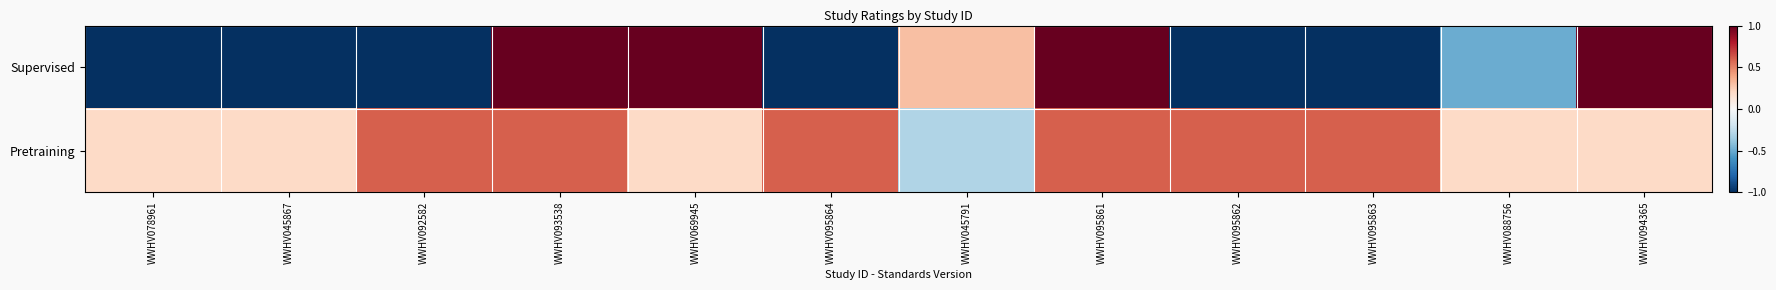

Rank the series at WWHV093538 from highest to lowest value.

Supervised, Pretraining